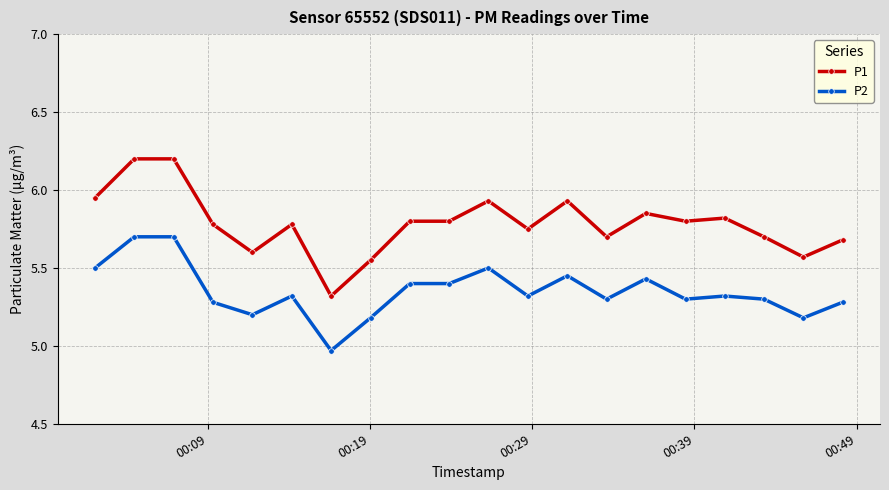

At how many categories does at least one series exceed 5?

20